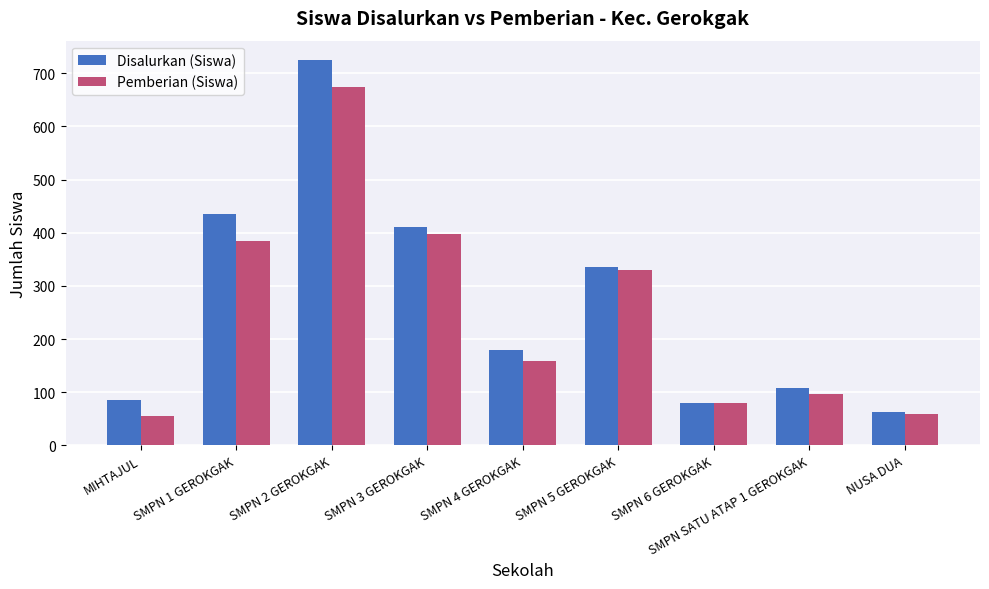

List the series in order of their peak value, lowest first.

Pemberian (Siswa), Disalurkan (Siswa)